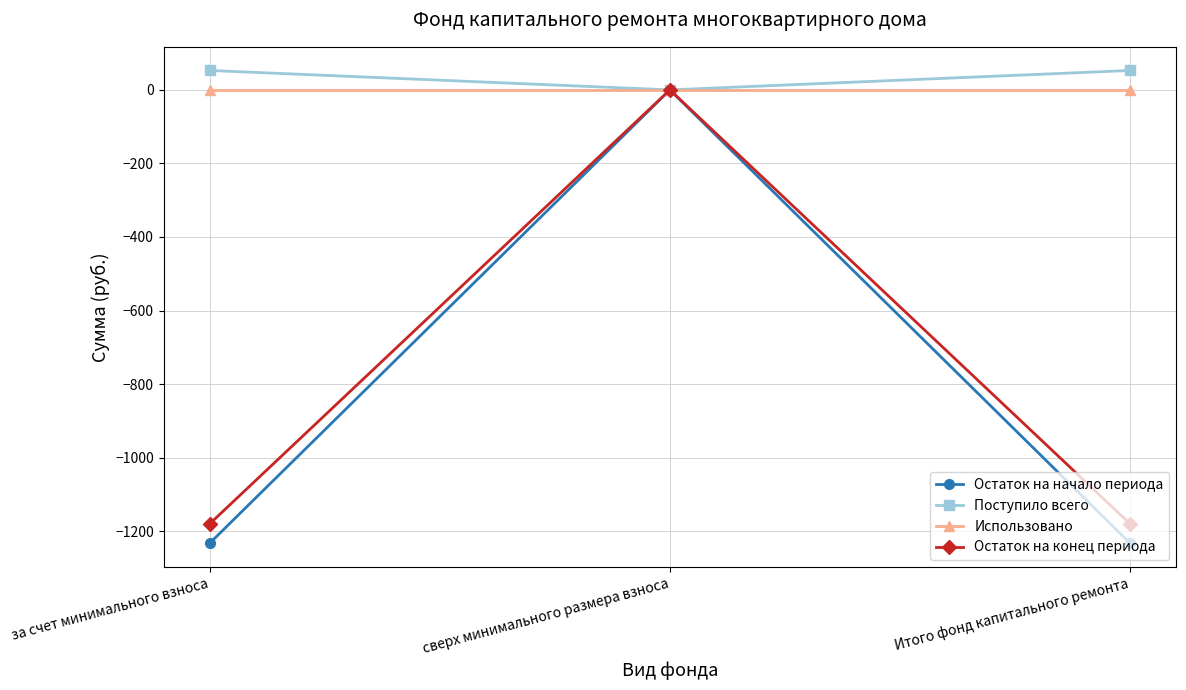

What is the difference between the highest and lowest values at Итого фонд капитального ремонта?

1285.9